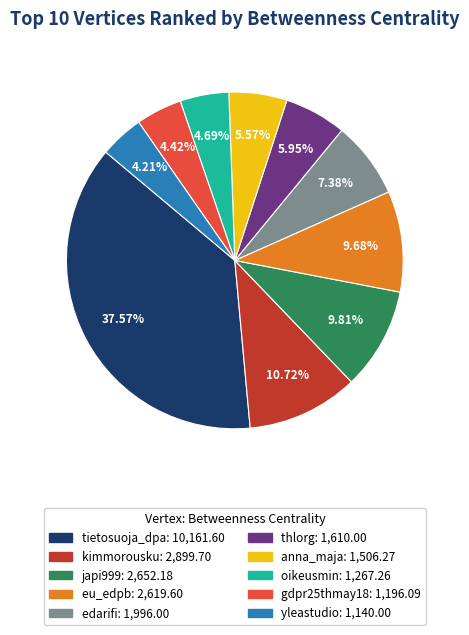

How many segments does this pie chart have?

10